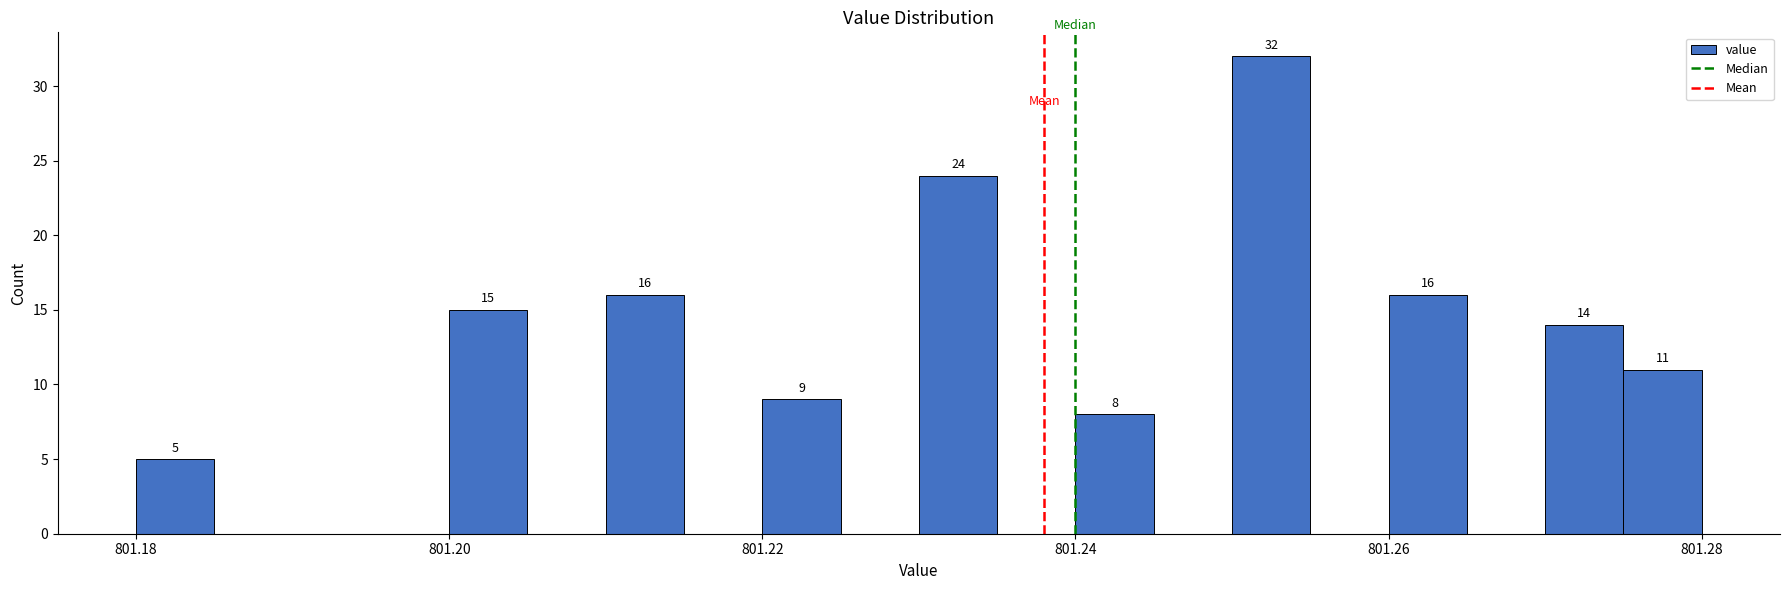

Around what value on the x-axis is the tallest bar? Give the approximate position of its centre, as read against the axis.

801.252